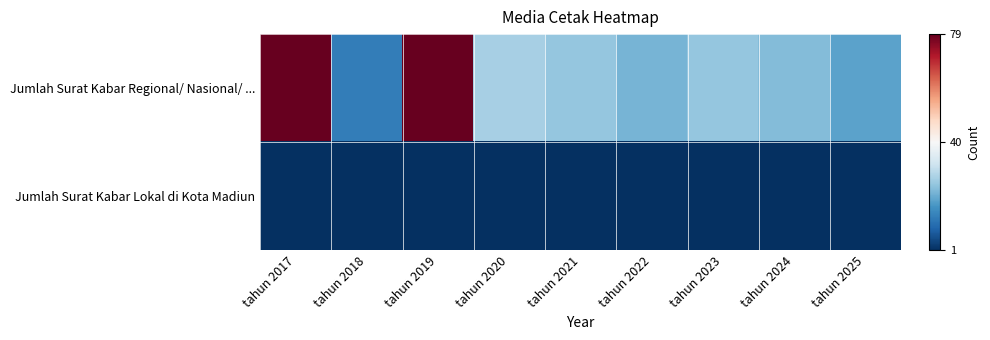

Reading left to right, transcribe all the data shown in this chart.

Jumlah Surat Kabar Regional/ Nasional/ ...: tahun 2017=79	tahun 2018=13	tahun 2019=79	tahun 2020=27	tahun 2021=25	tahun 2022=22	tahun 2023=25	tahun 2024=23	tahun 2025=19
Jumlah Surat Kabar Lokal di Kota Madiun: tahun 2017=1	tahun 2018=1	tahun 2019=1	tahun 2020=1	tahun 2021=1	tahun 2022=1	tahun 2023=1	tahun 2024=1	tahun 2025=1